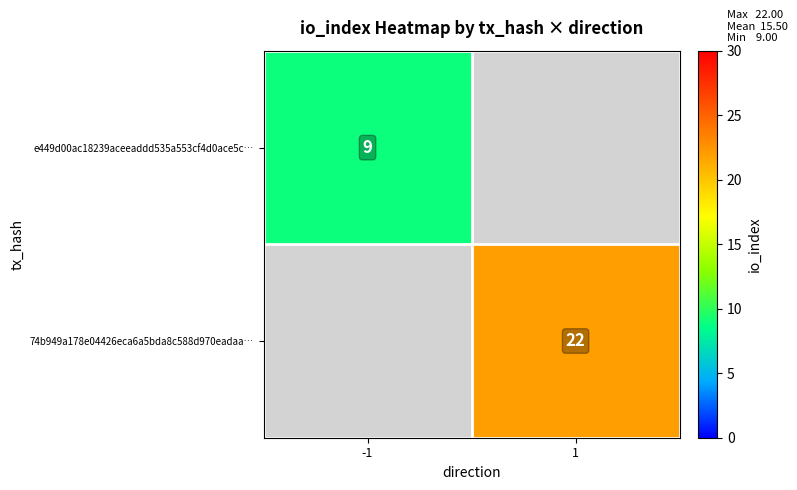

True or false: 74b949a178e04426eca6a5bda8c588d970eadaa… has a value of 5 at 1.

False